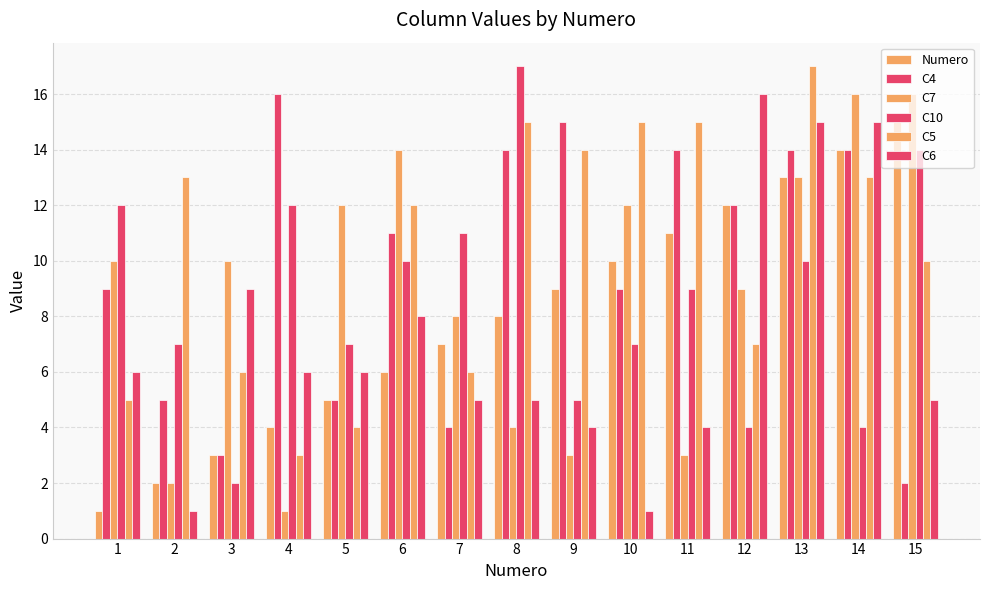

How many series are shown in this chart?

6